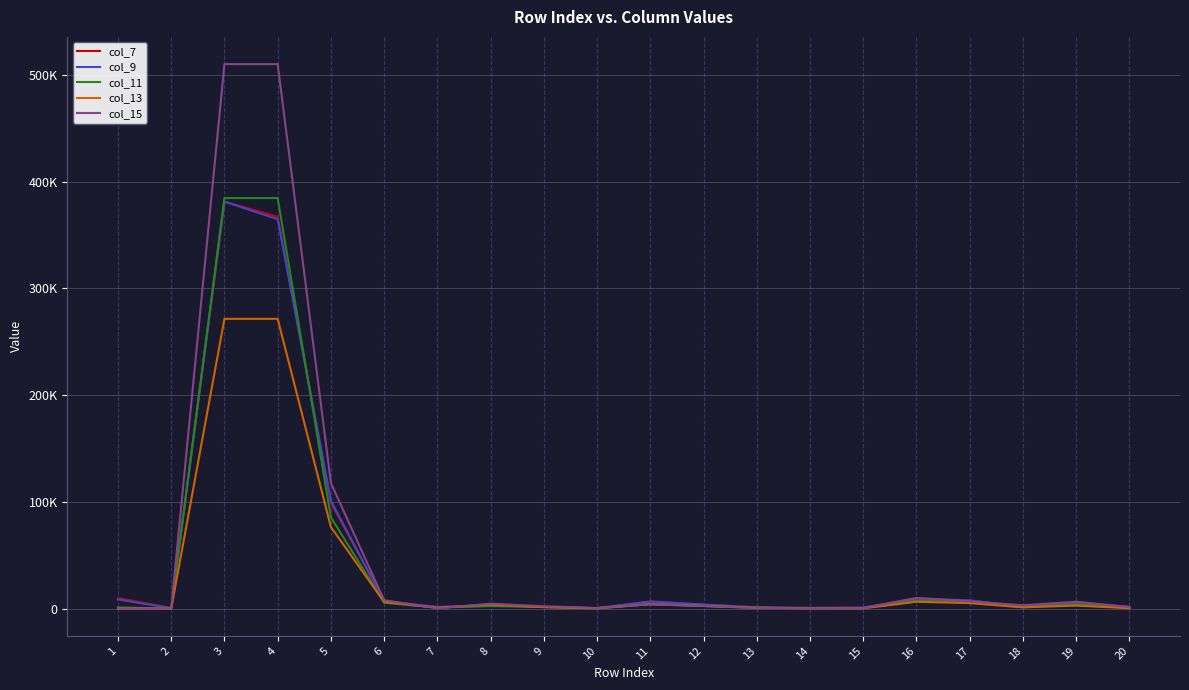

What is the value of the col_13 point at the 14th from the left?

355